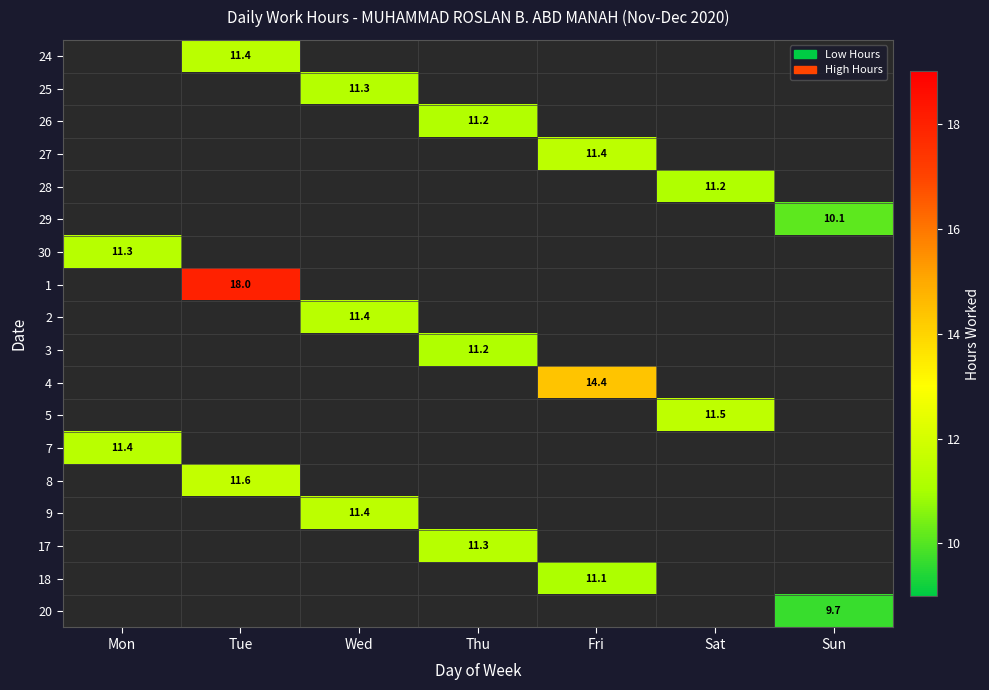

At which category does the chart reach its minimum across all series?

Sun